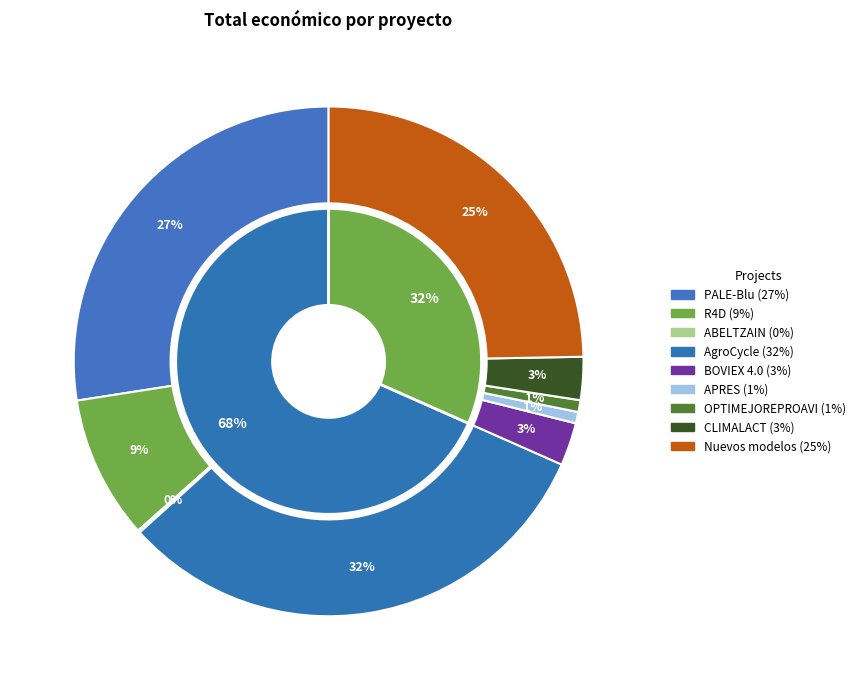

Rank the categories by value from lowest to highest.

ABELTZAIN, APRES, OPTIMEJOREPROAVI, BOVIEX 4.0, CLIMALACT, R4D, Nuevos modelos, PALE-Blu, AgroCycle